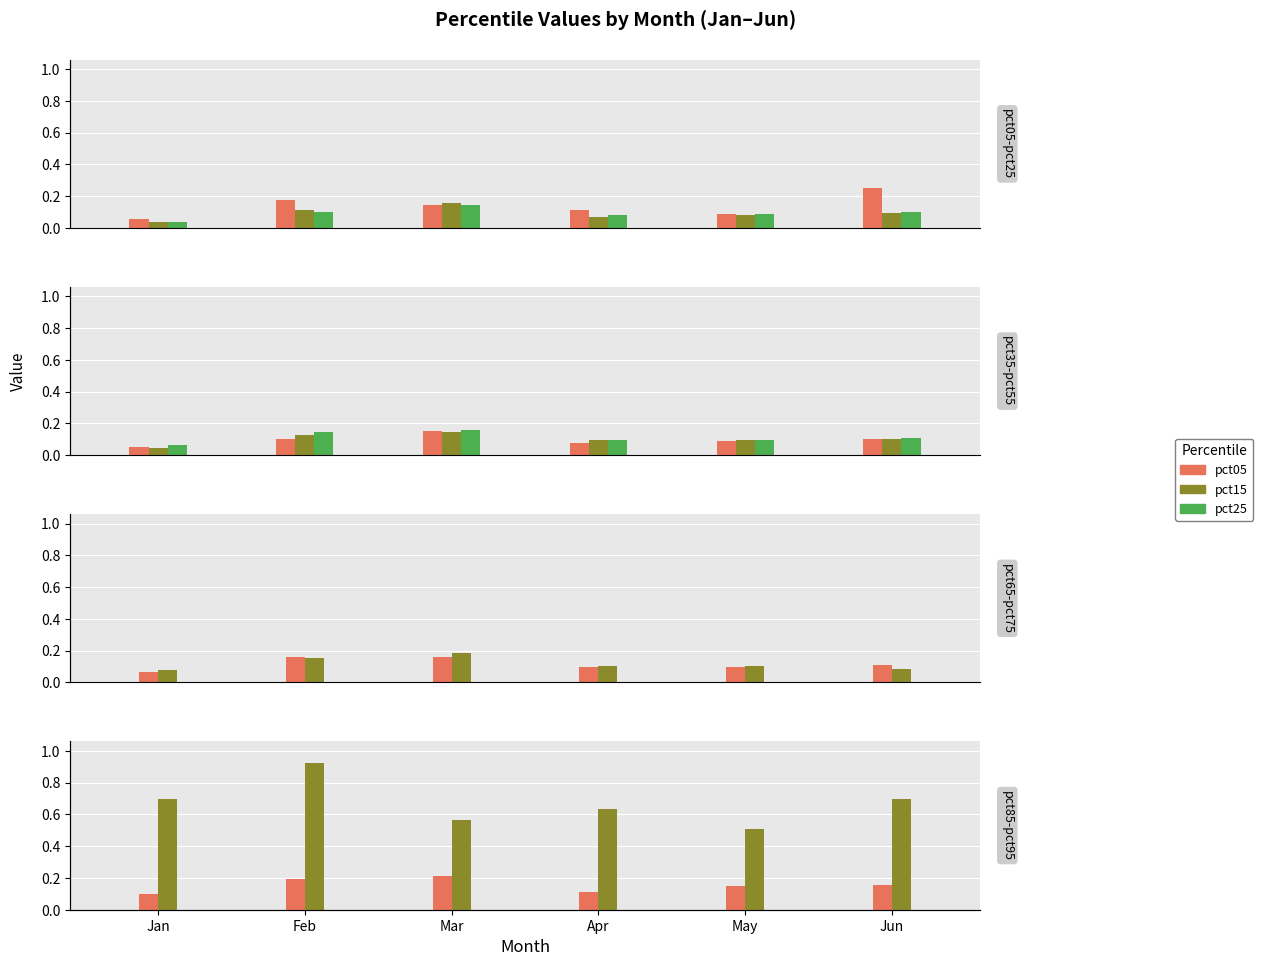

Which category has the highest value in the pct15 series?

Mar